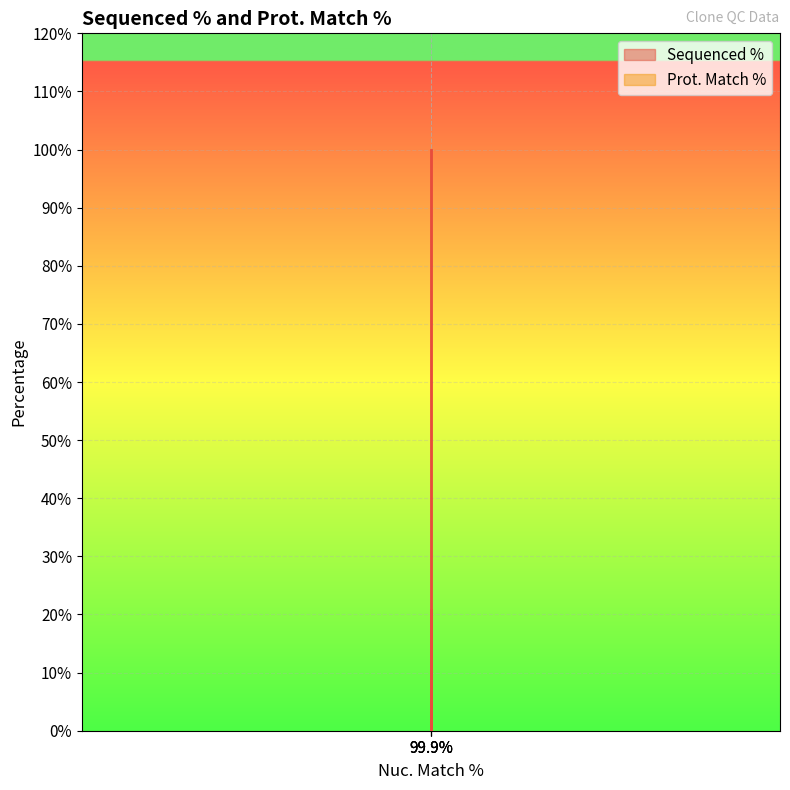

How many lines are shown in the chart?

1